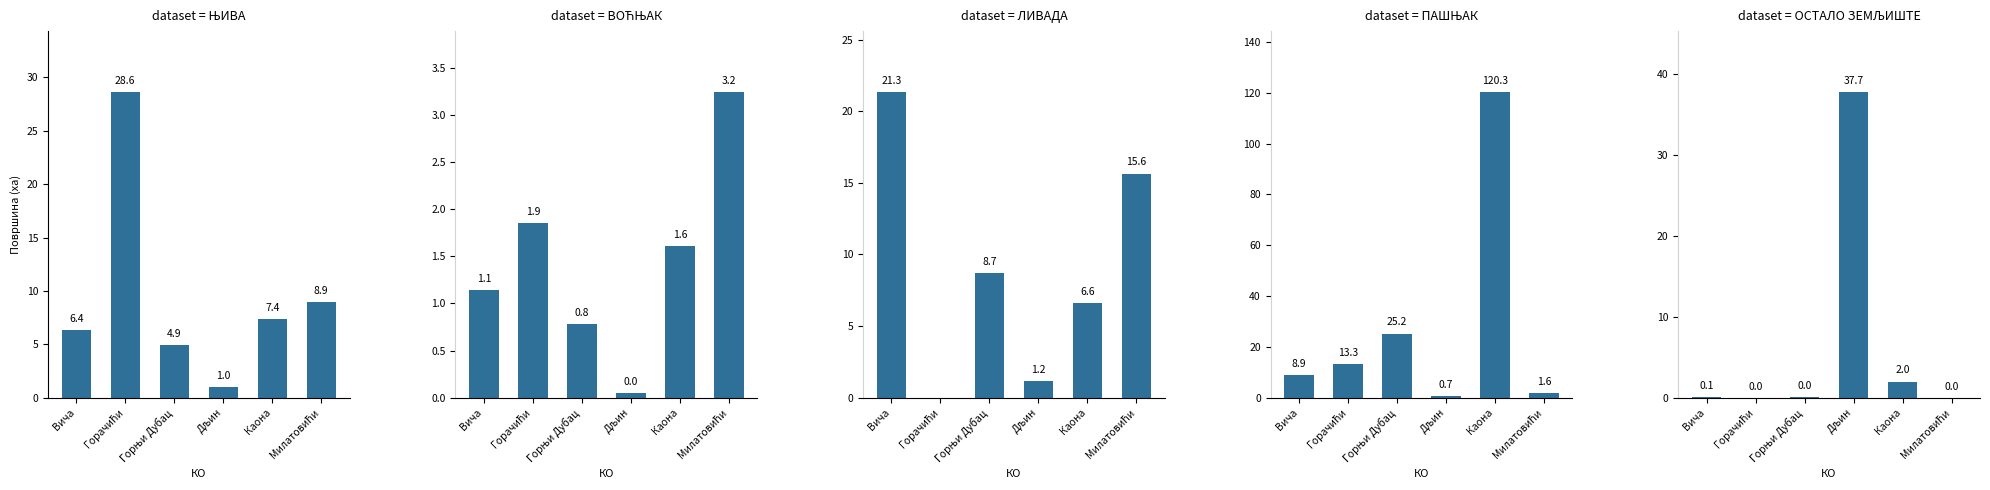

What is the label of the 1st bar from the right?

Милатовићи